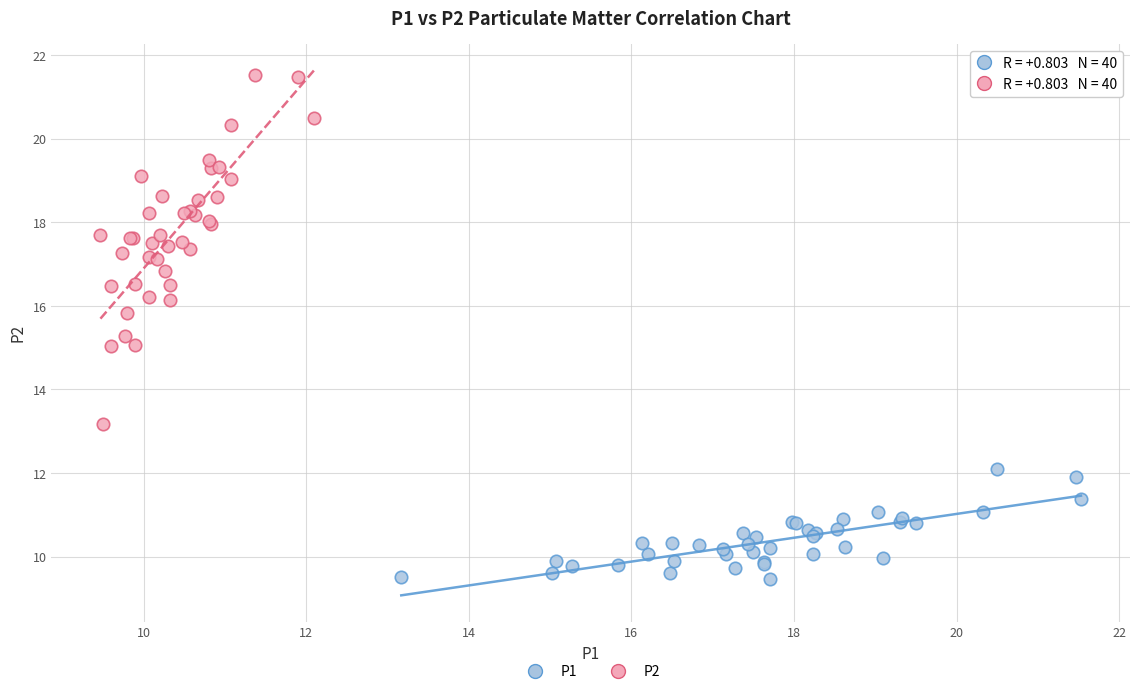

Which series reaches the minimum Y coordinate?

P1